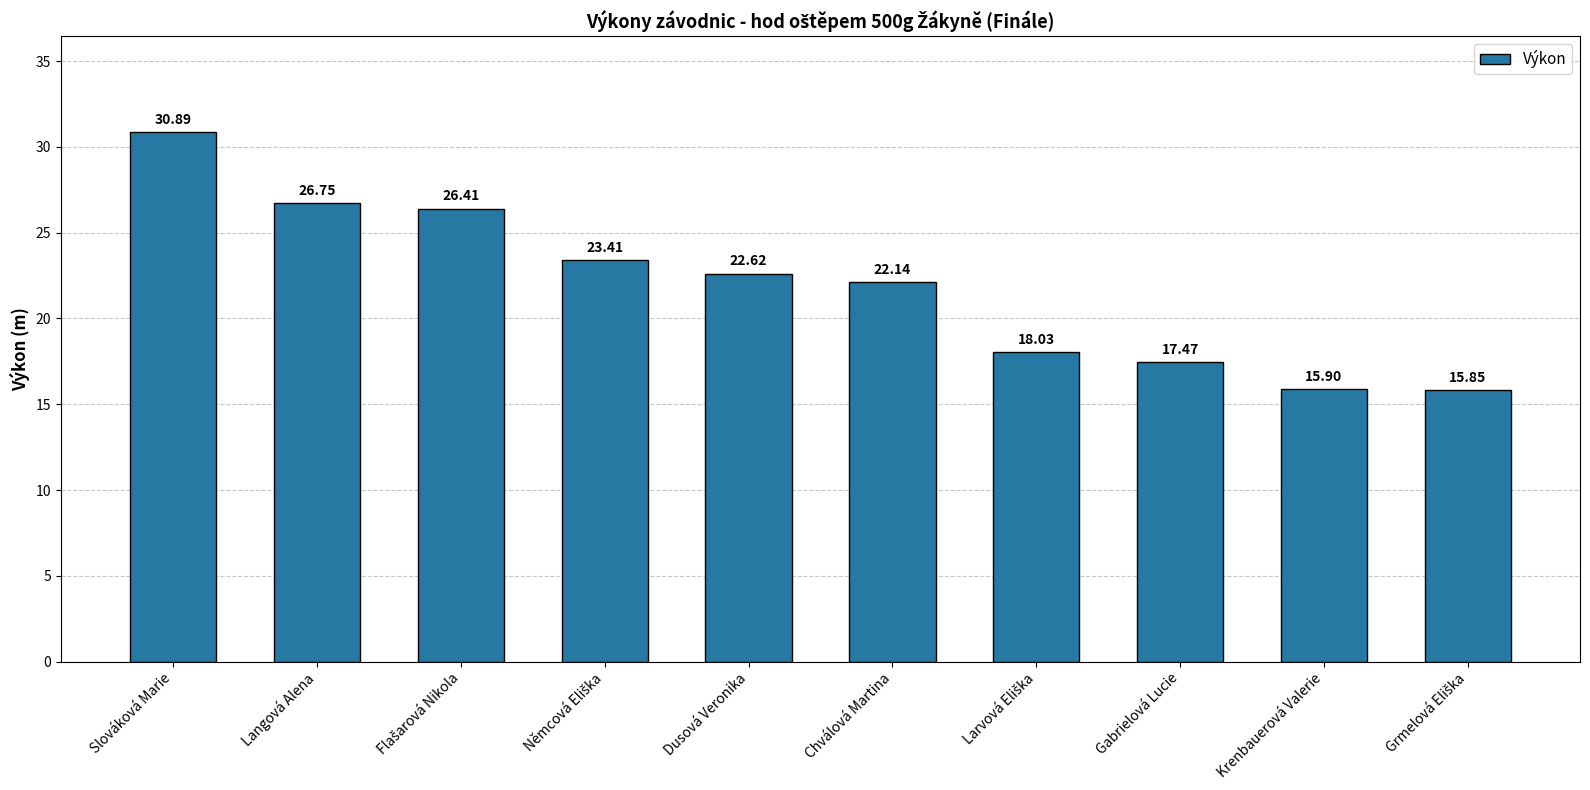

What is the difference between the maximum and minimum values?

15.0